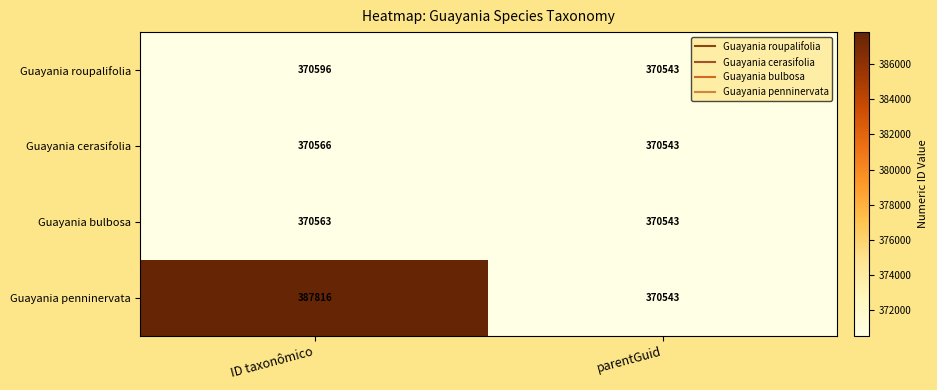

The Guayania cerasifolia series shows 370543 at parentGuid. True or false?

True